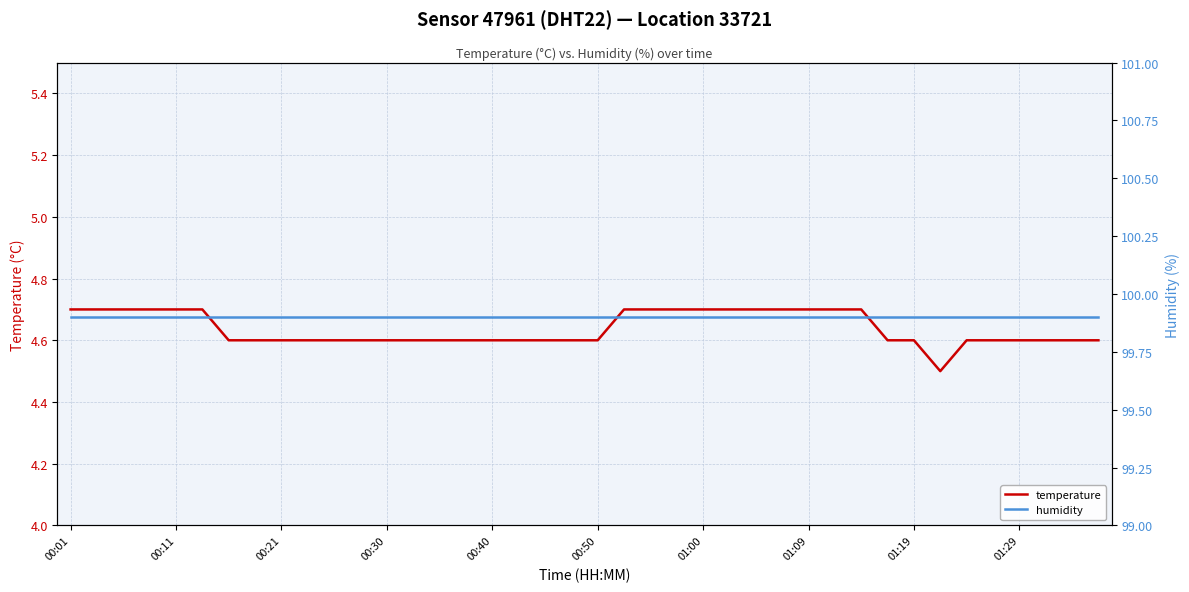

True or false: humidity and temperature intersect in this chart.

False